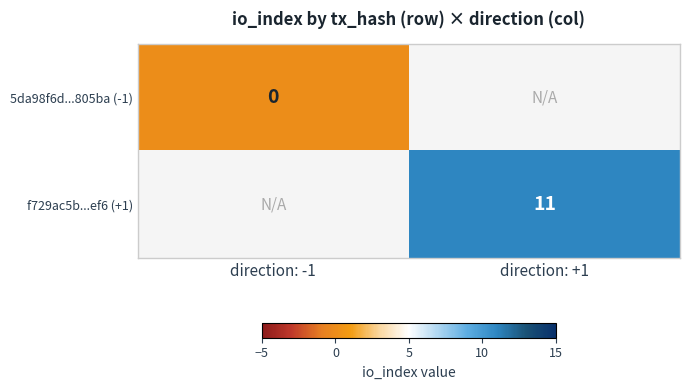

Which category has the highest value across all series?

direction: +1